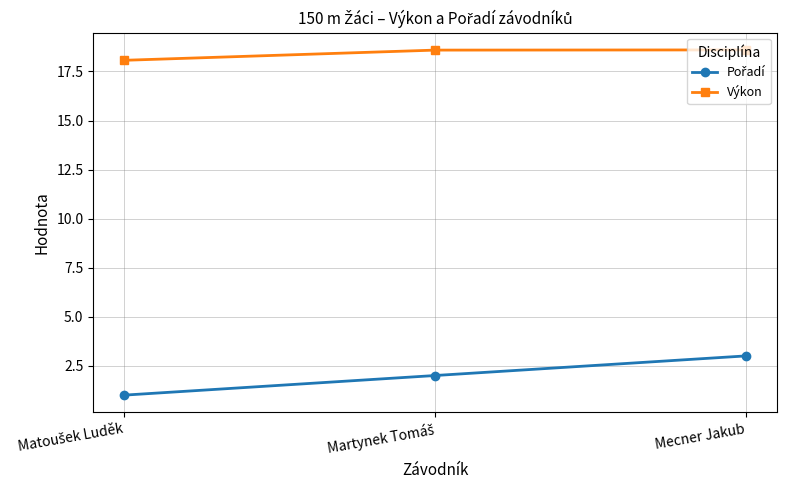

What is the value of the Výkon point at the 3rd from the left?

18.6